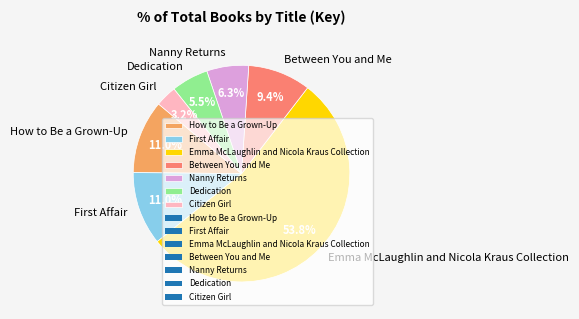

The Citizen Girl slice represents 3% of the pie. True or false?

True